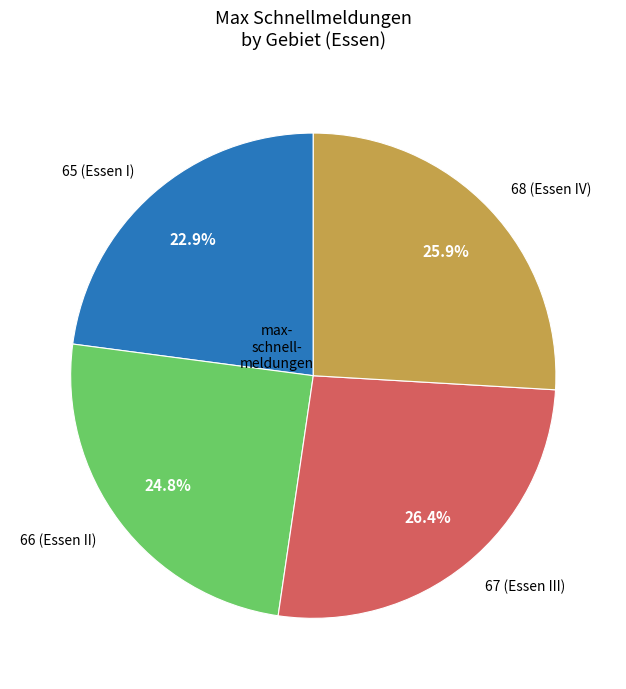

What portion of the pie excludes 66 (Essen II)?

75.2%